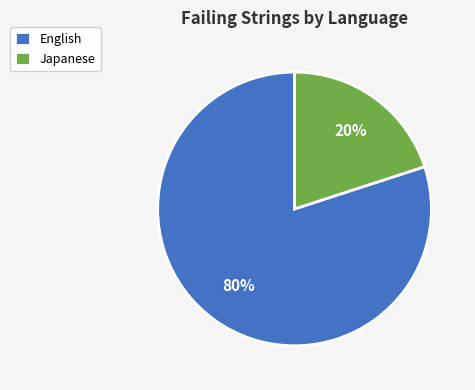

Which category has the biggest portion of the pie?

English